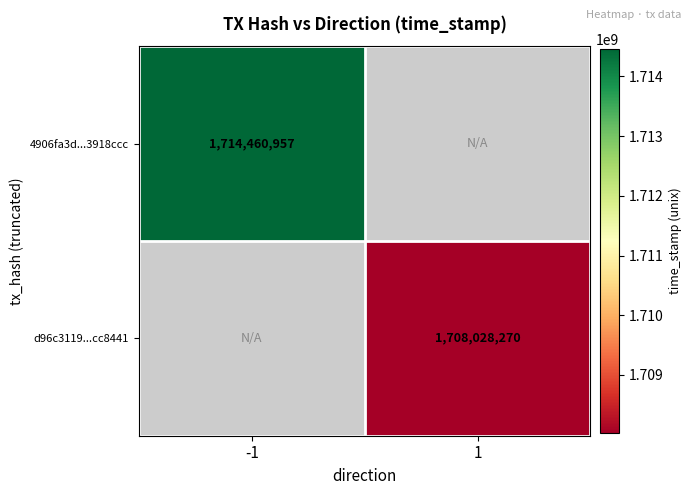

Is it true that d96c3119...cc8441 equals 1019889094 at 1?

False